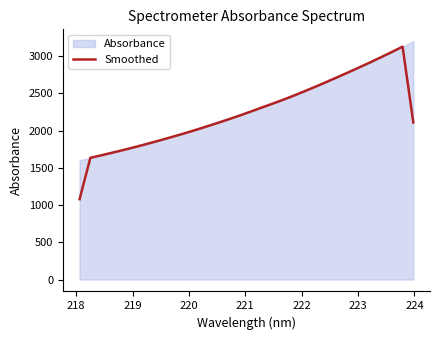

How many points are higher than both their immediate neighbors (excluding endpoints)?

1